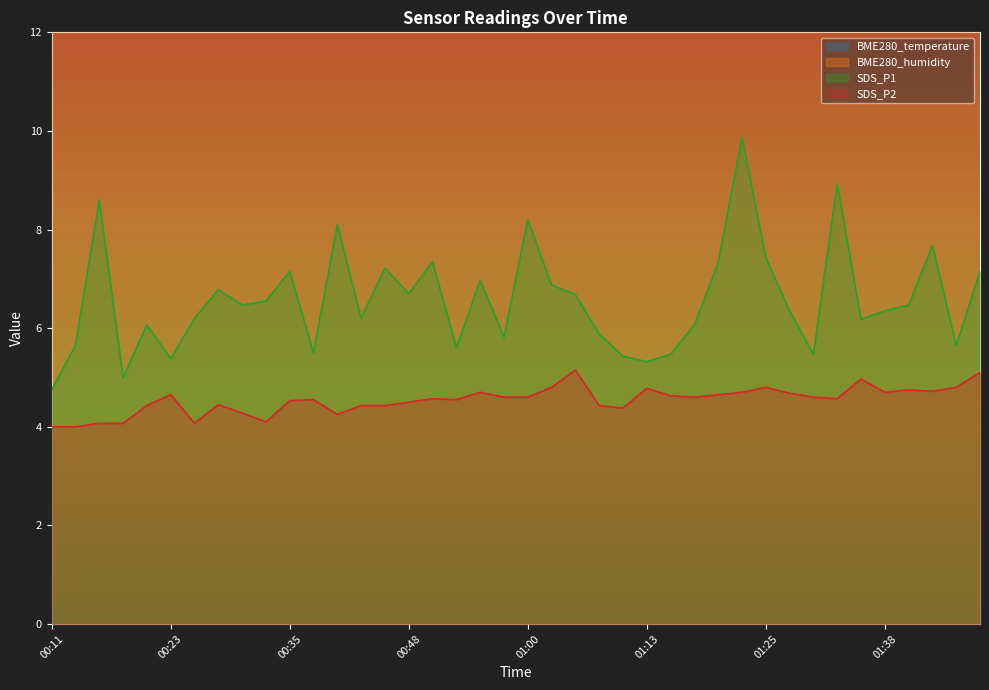

What is the average value of the BME280_temperature series?

14.0